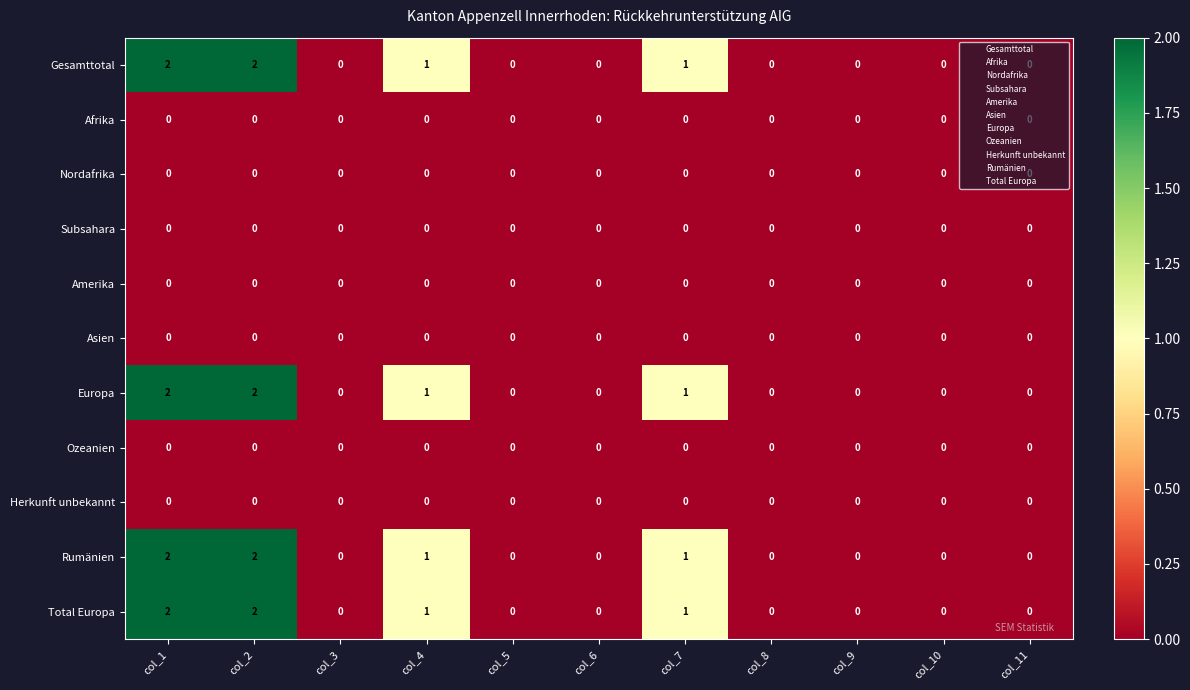

What is the total value across all series at col_7?

4